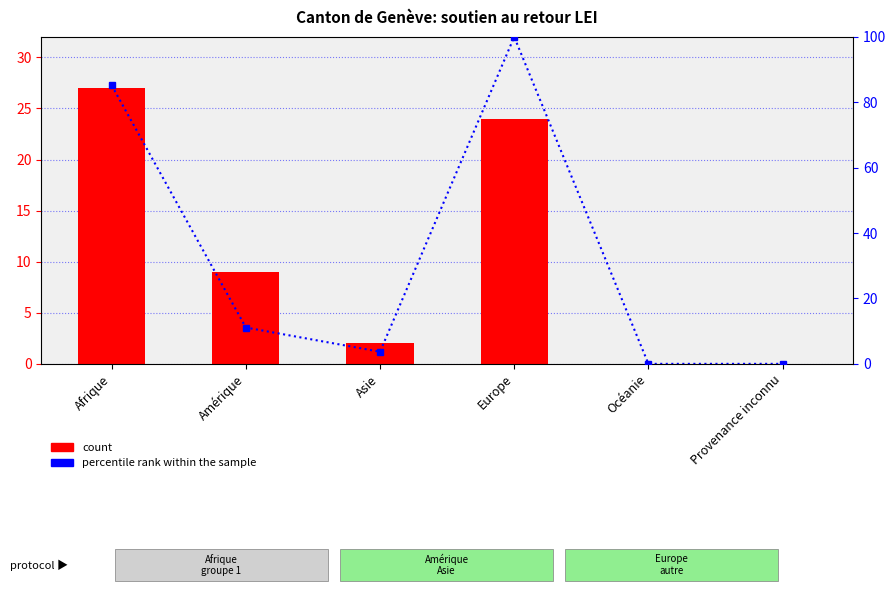

How many distinct data groups are displayed?

2